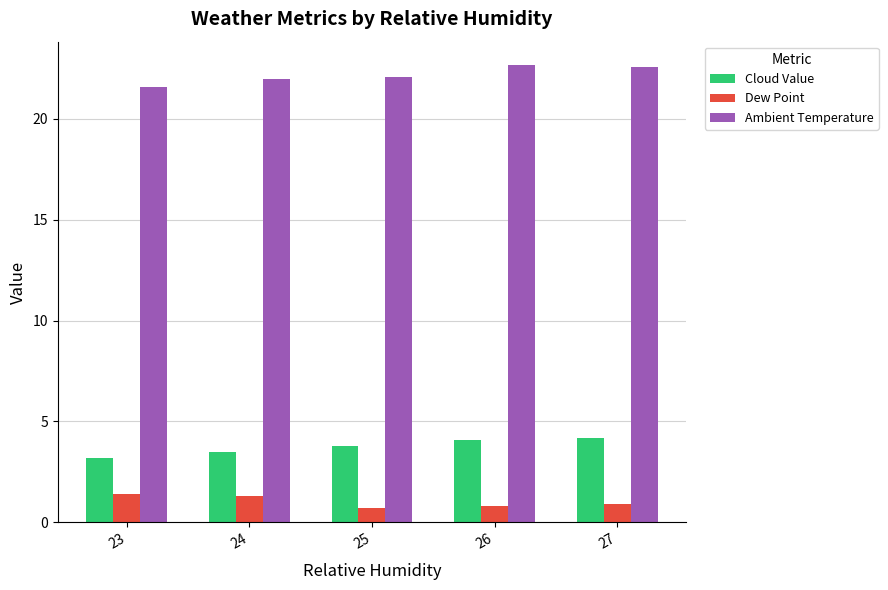

What is the sum of the Dew Point values at 25 and 26?

1.5